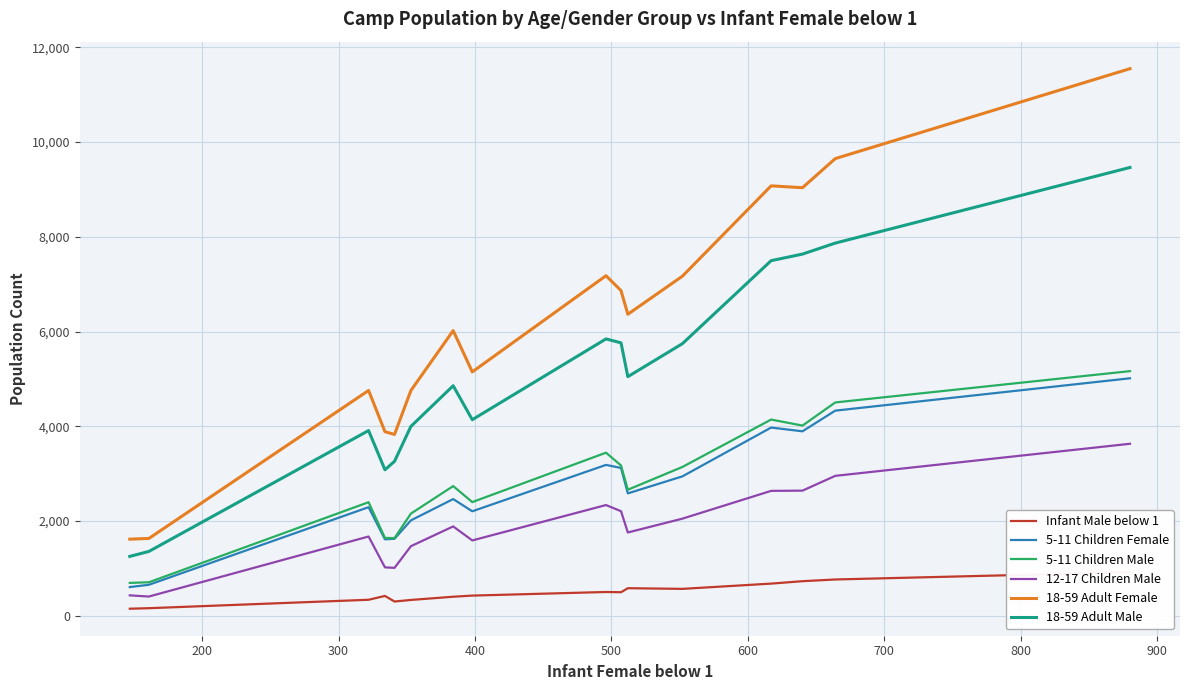

List the series in order of their peak value, lowest first.

Infant Male below 1, 12-17 Children Male, 5-11 Children Female, 5-11 Children Male, 18-59 Adult Male, 18-59 Adult Female